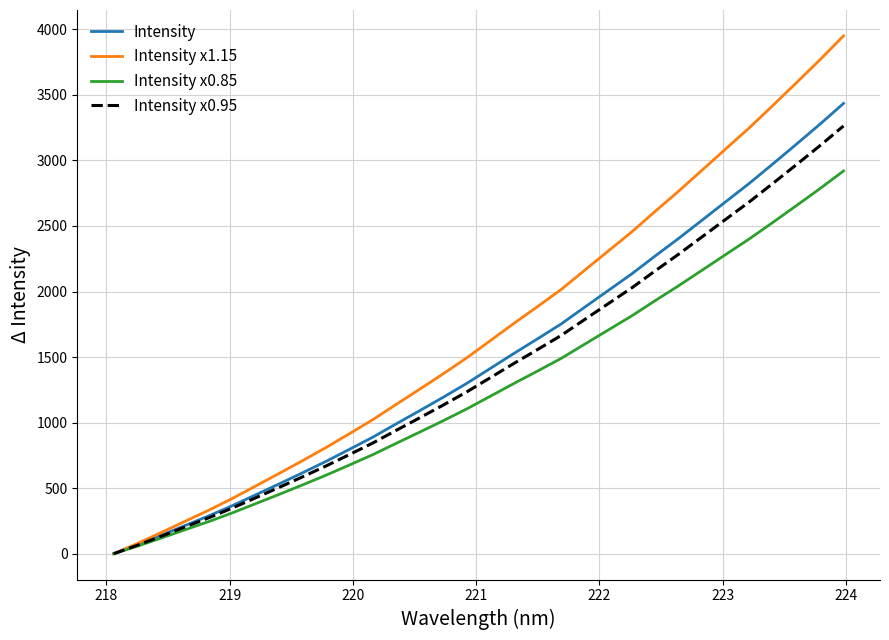

Which series has the largest range (max minus min)?

Intensity x1.15